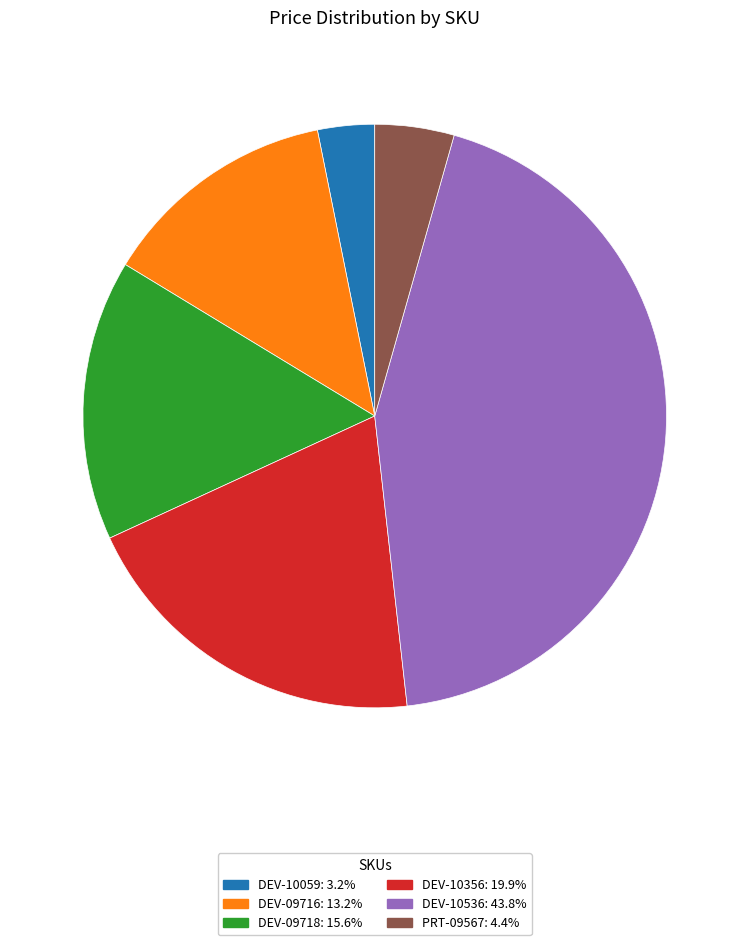

Which has a higher value, DEV-09716 or DEV-10059?

DEV-09716